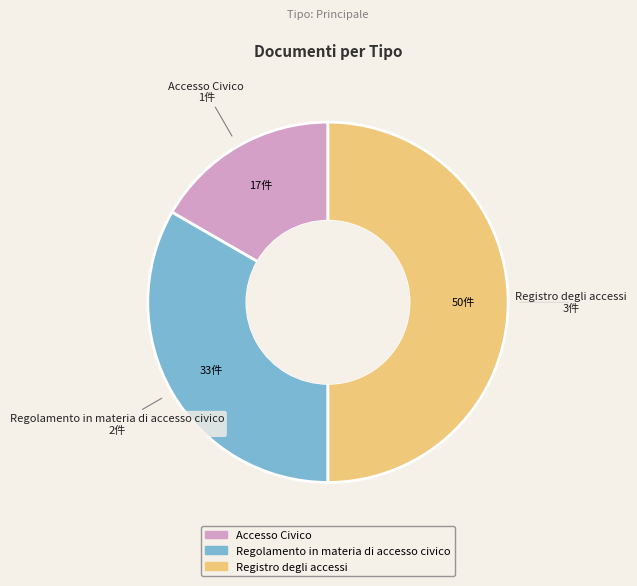

Is Regolamento in materia di accesso civico the majority of the pie?

No